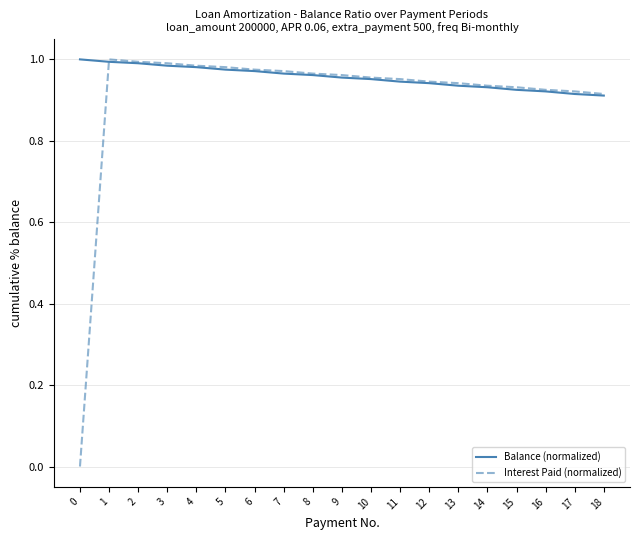

Rank the series by their average value, from highest to lowest.

Balance (normalized), Interest Paid (normalized)